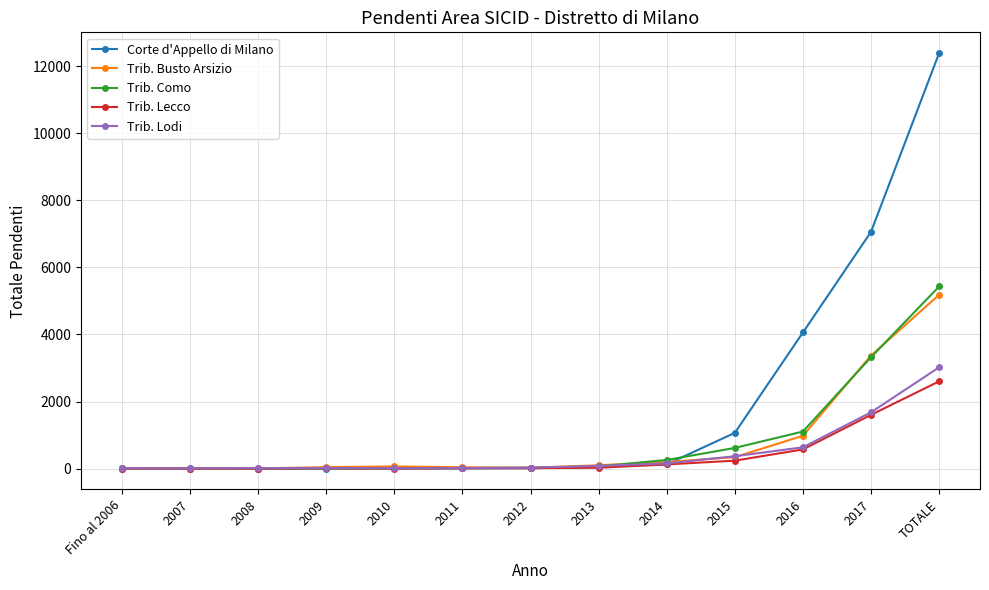

At which category is the sum across all series the highest?

TOTALE